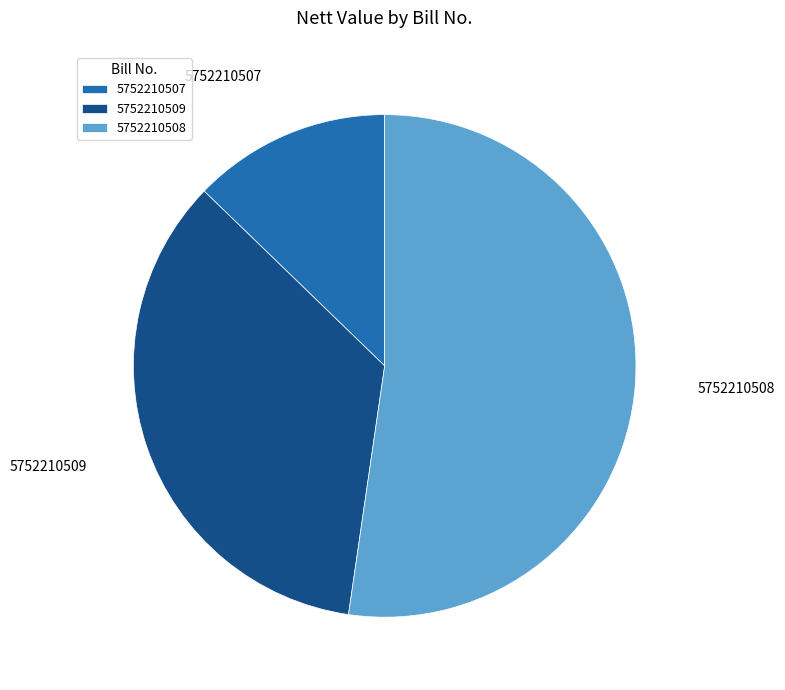

Which slice represents more than half of the pie?

5752210508